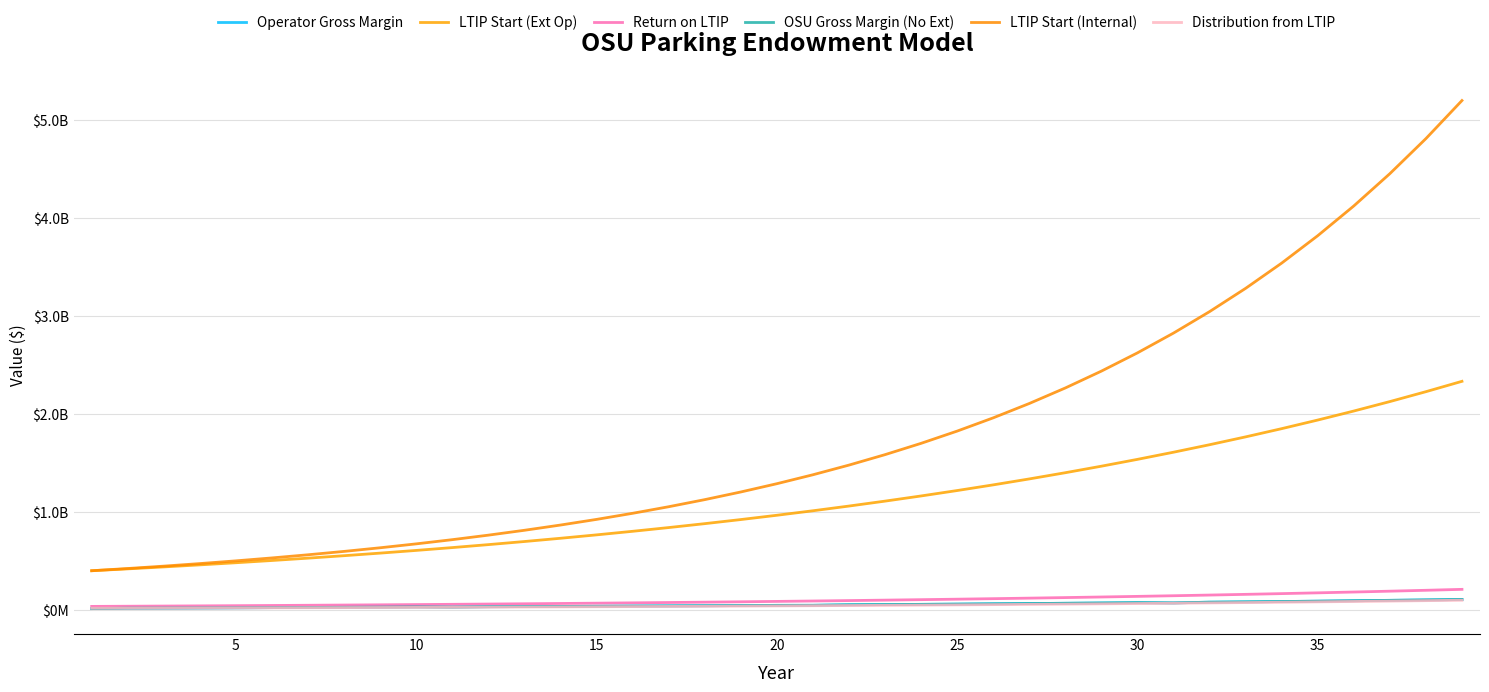

True or false: Operator Gross Margin has more than 0 interior local peaks.

True